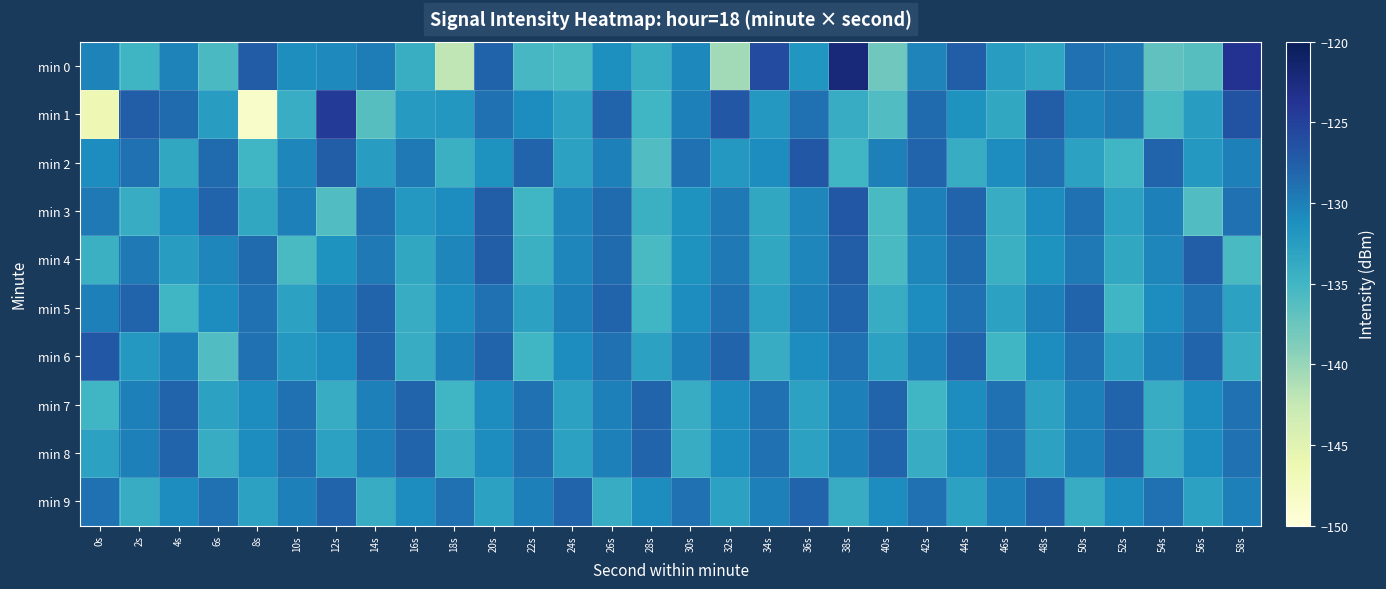

Which category has the highest value across all series?

38s